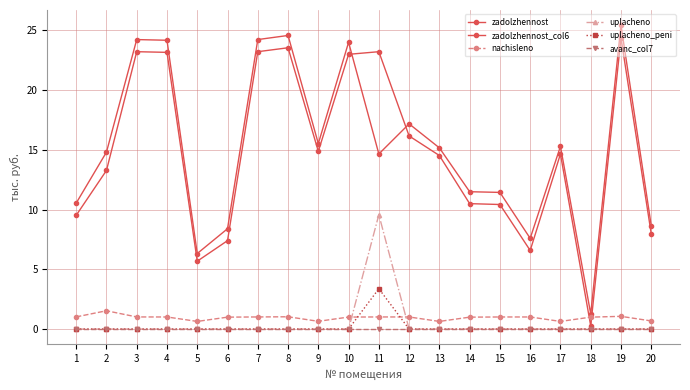

Is this an area chart (filled region under the line)?

No